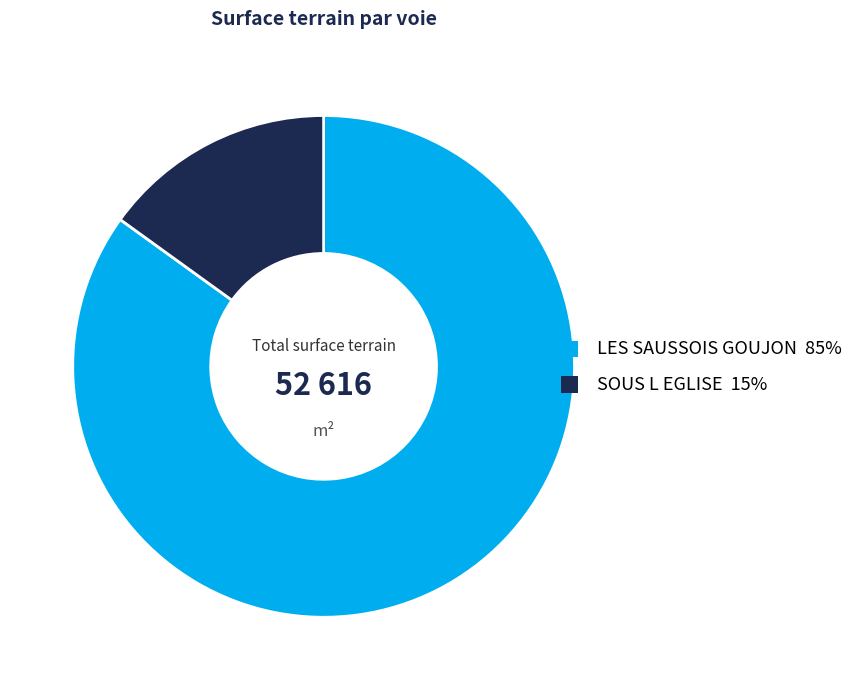

How many segments does this pie chart have?

2